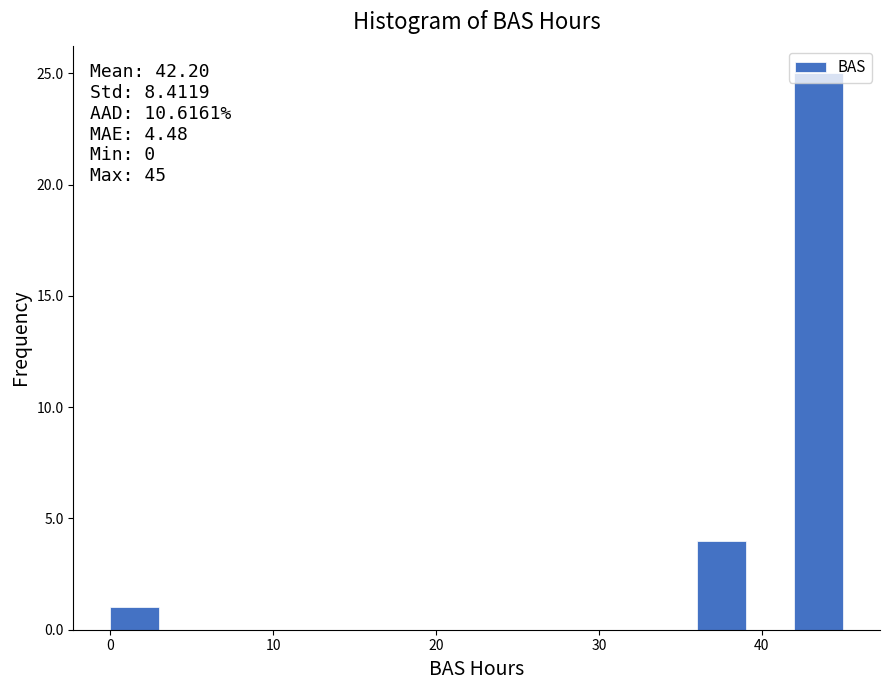

Around what value on the x-axis is the tallest bar? Give the approximate position of its centre, as read against the axis.

44